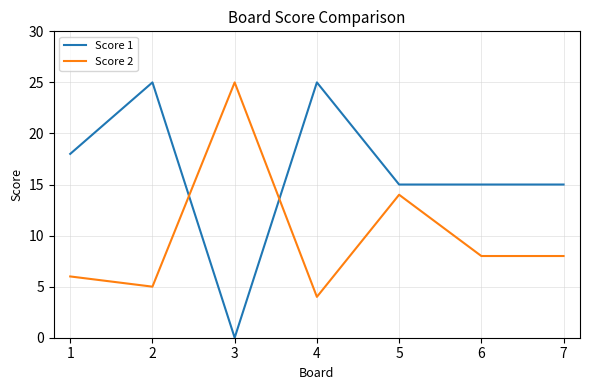

Which series has the widest spread of values?

Score 1